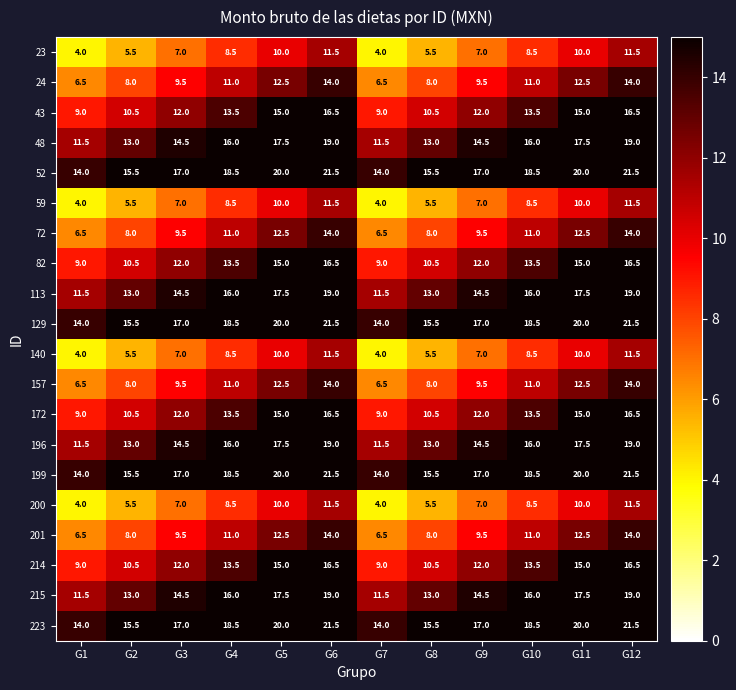

At which label does 172 first exceed 13?

G4